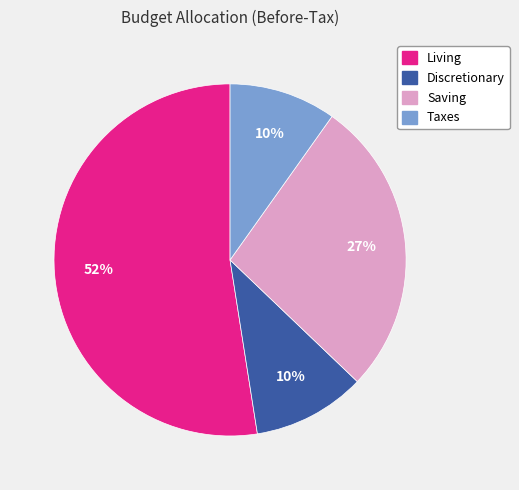

Which slice is the largest?

Living